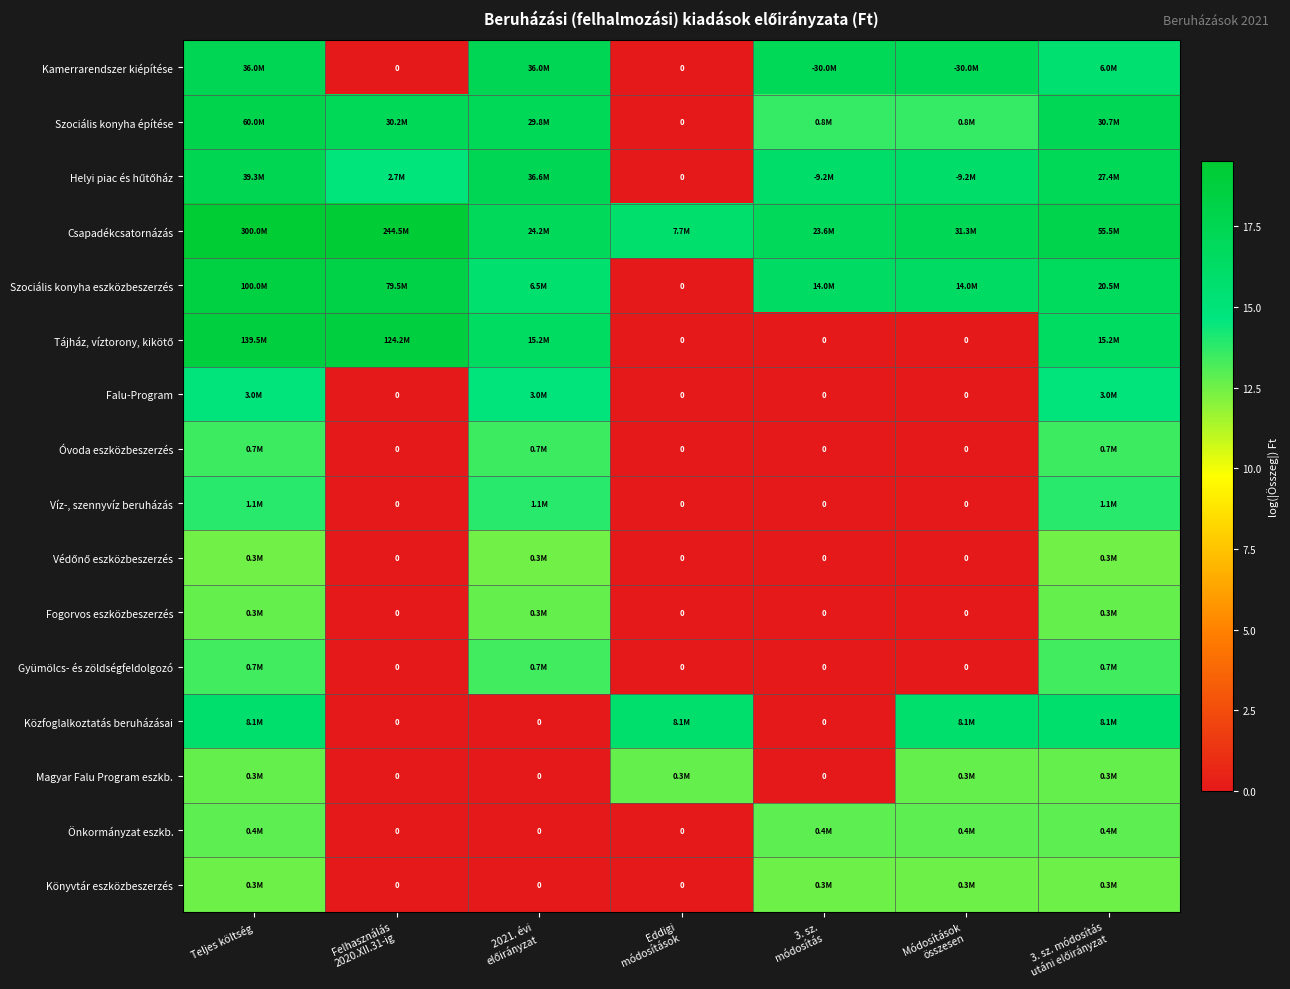

What is the difference between the highest and lowest values at Felhasználás
2020.XII.31-ig?

19.3